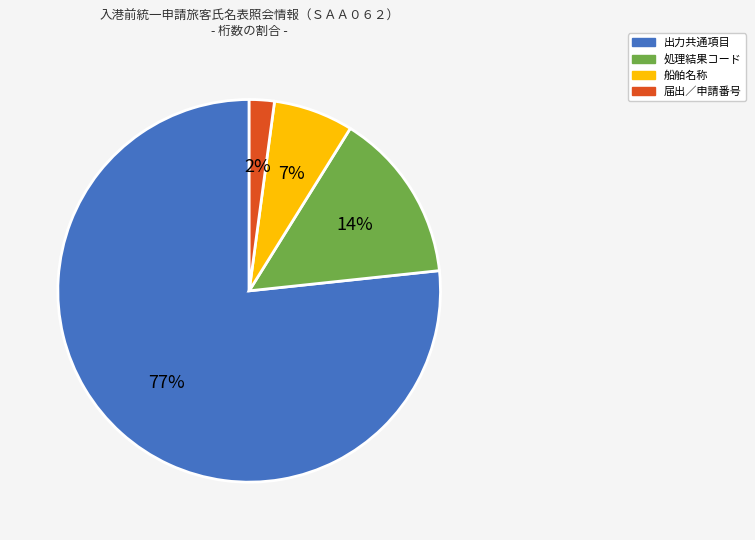

Does any single category account for the majority?

Yes